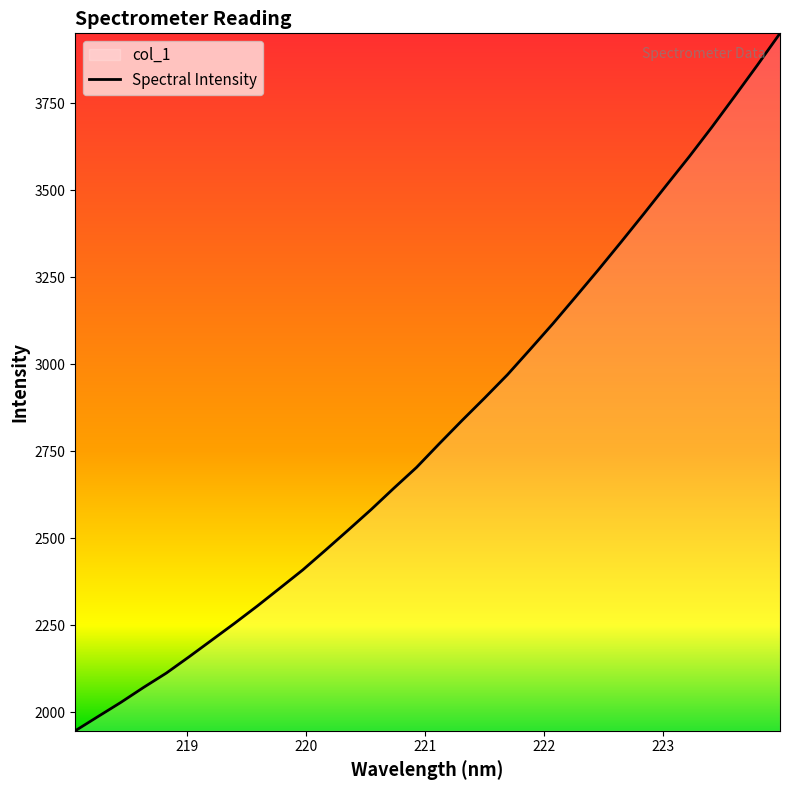

The value at 219.589 is 1313.4. True or false?

False